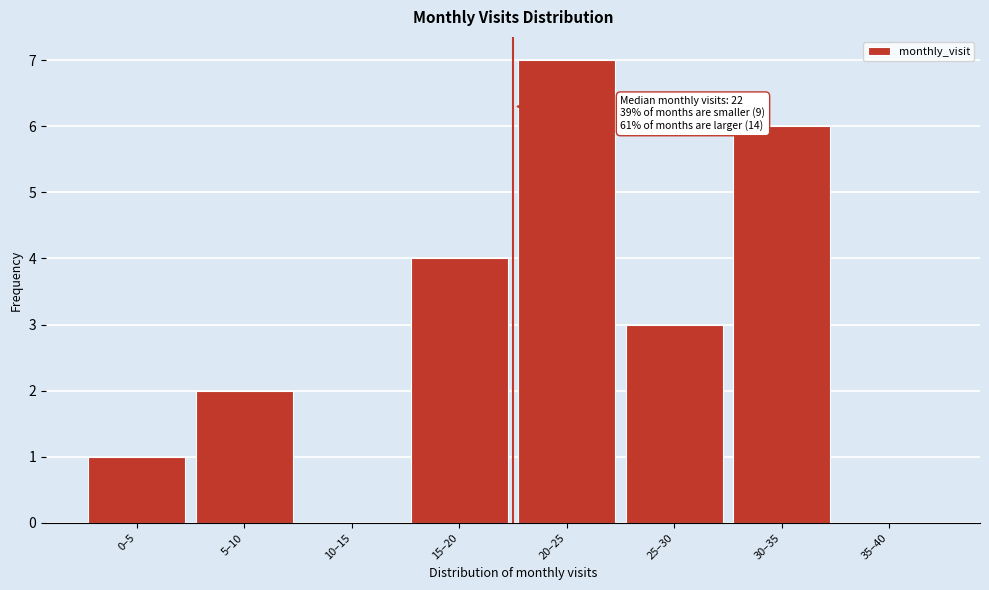

Reading right to left, what are all the values shown in this chart?

35–40=0	30–35=6	25–30=3	20–25=7	15–20=4	10–15=0	5–10=2	0–5=1